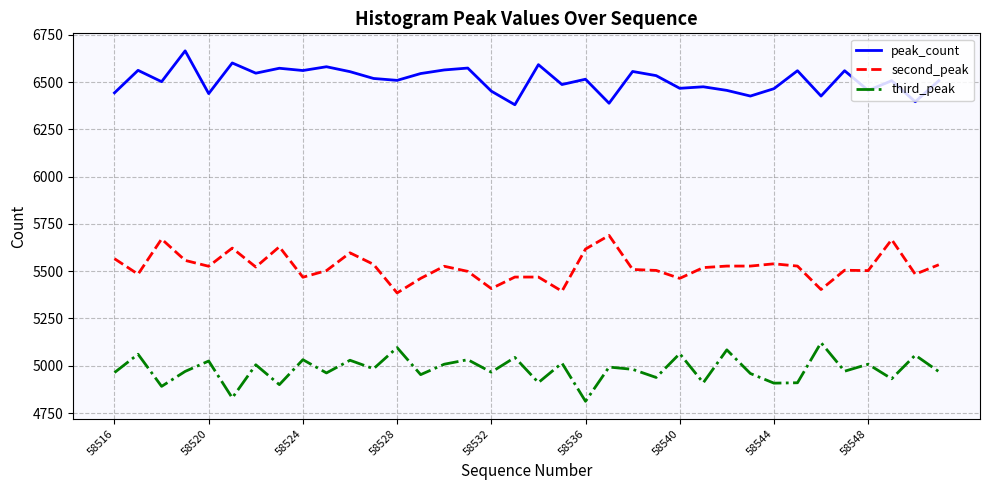

Which series has the largest total across all categories?

peak_count